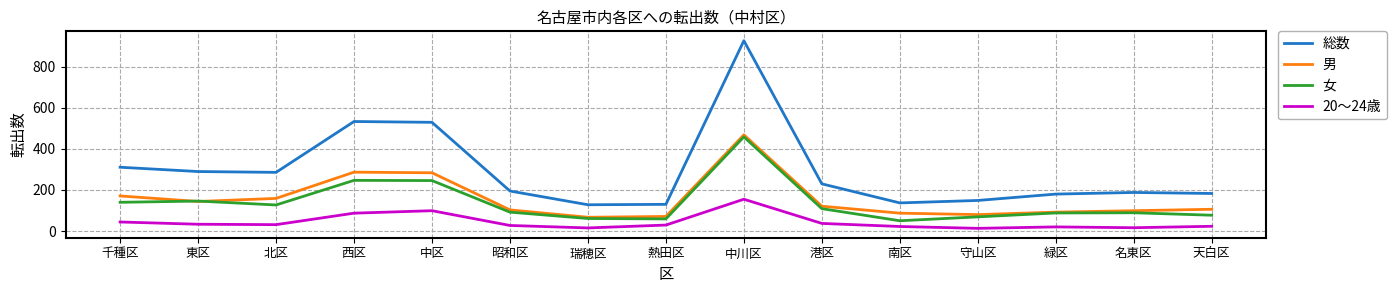

What position from the left is 中区?

5